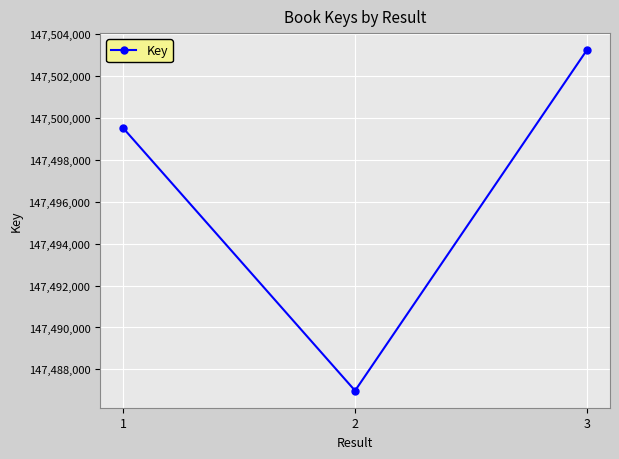

Is it true that the value at 3 is 223056522?

False